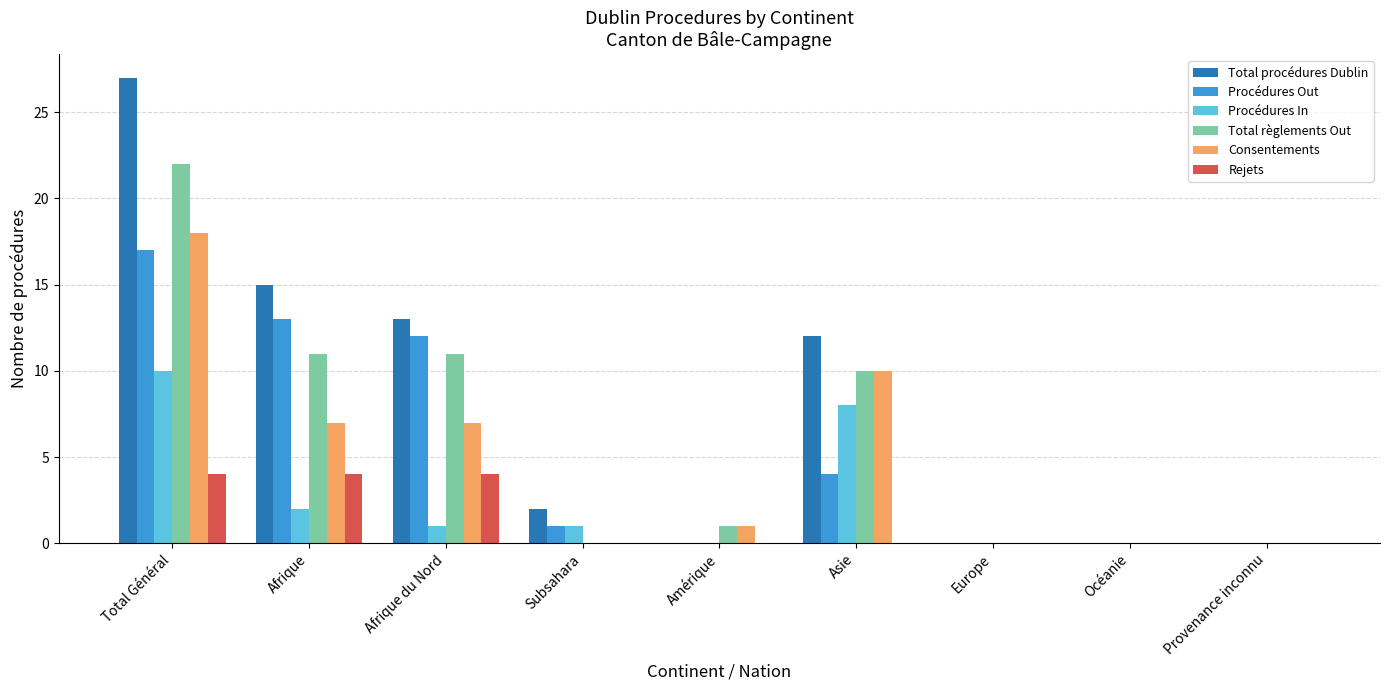

Which category has the highest value in the Procédures Out series?

Total Général